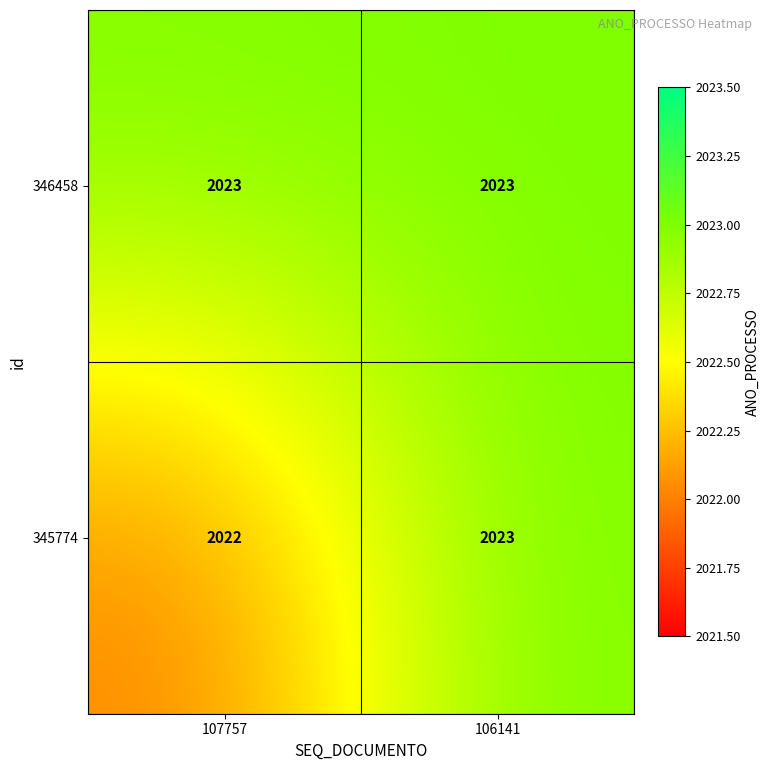

Reading left to right, extract all data points from this chart.

346458: 2023	2023
345774: 2022	2023